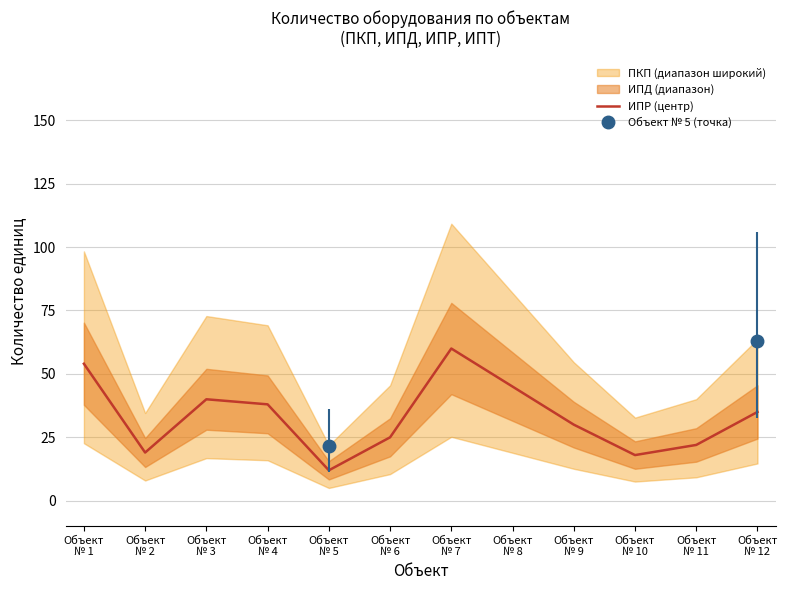

List the labels in order of value, largest first.

Объект
№ 7, Объект
№ 1, Объект
№ 8, Объект
№ 3, Объект
№ 4, Объект
№ 12, Объект
№ 9, Объект
№ 6, Объект
№ 11, Объект
№ 2, Объект
№ 10, Объект
№ 5